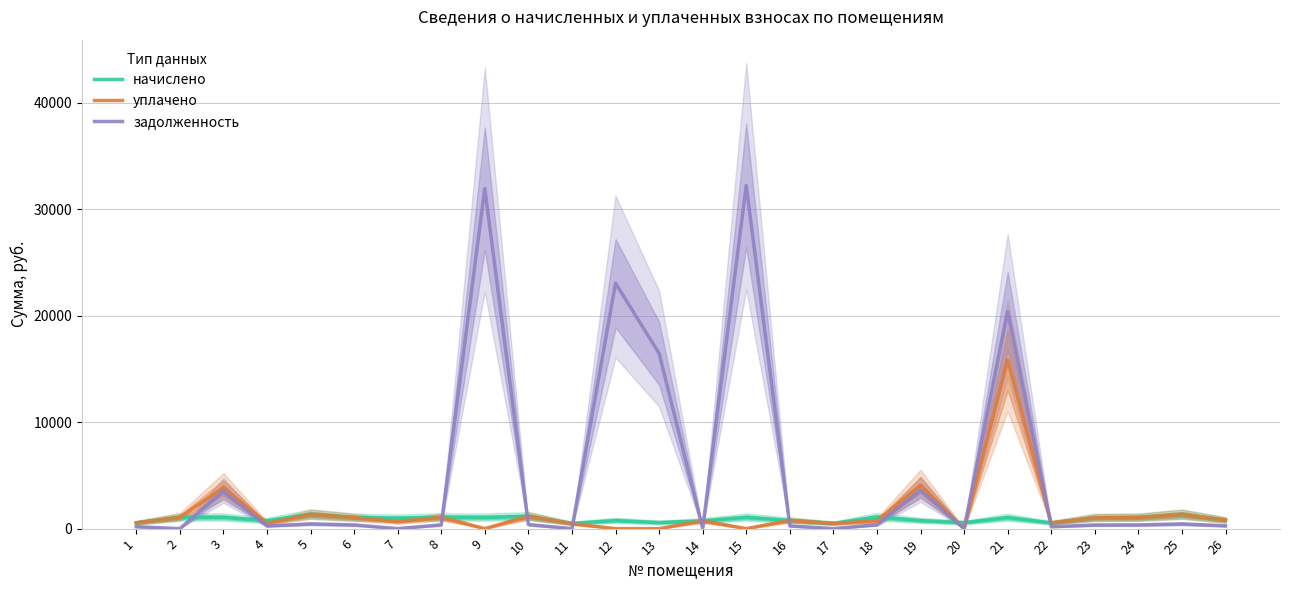

At 6, list the series in order from largest to smallest.

начислено, уплачено, задолженность